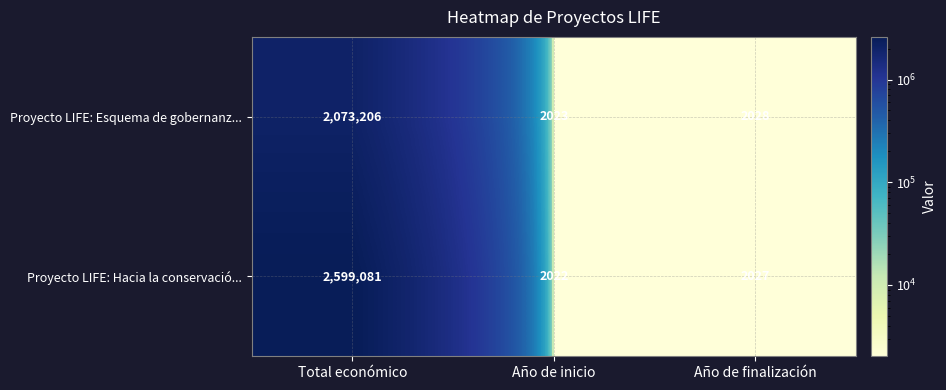

Reading right to left, what are all the values shown in this chart?

Proyecto LIFE: Esquema de gobernanz...: Año de finalización=2028	Año de inicio=2023	Total económico=2073206
Proyecto LIFE: Hacia la conservació...: Año de finalización=2027	Año de inicio=2022	Total económico=2599081